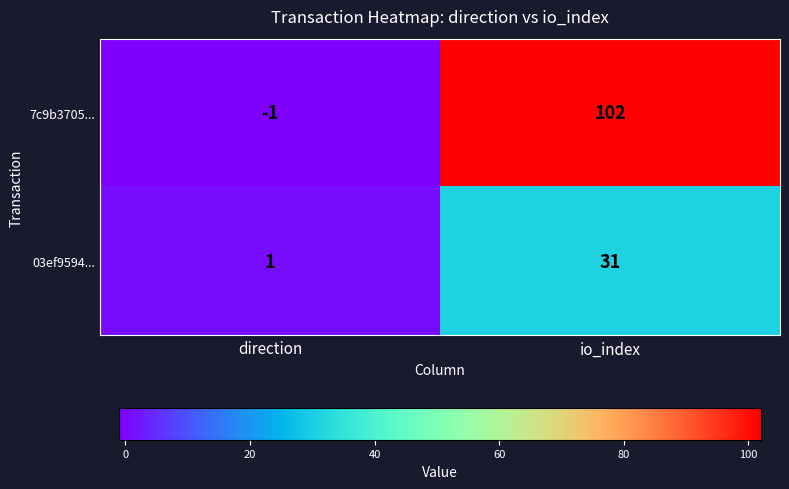

List the series in order of their peak value, lowest first.

03ef9594..., 7c9b3705...